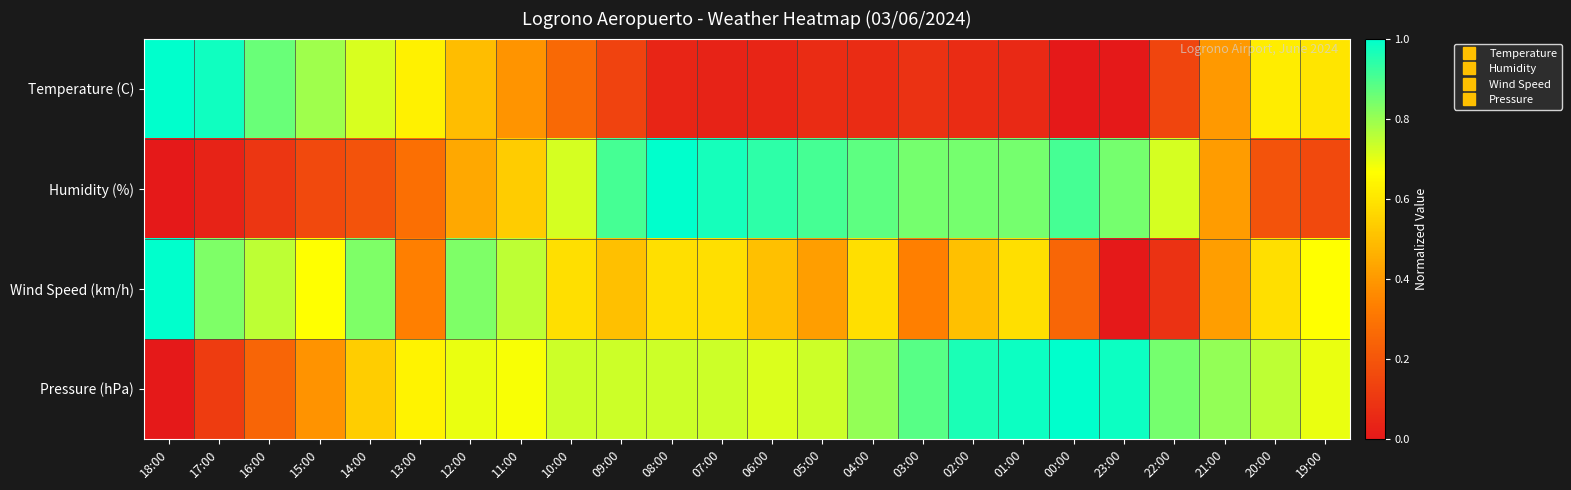

Reading right to left, extract all data points from this chart.

Temperature (C): 19:00=0.6	20:00=0.6	21:00=0.4	22:00=0.1	23:00=0.0	00:00=0.0	01:00=0.1	02:00=0.1	03:00=0.1	04:00=0.1	05:00=0.1	06:00=0.0	07:00=0.0	08:00=0.0	09:00=0.1	10:00=0.3	11:00=0.4	12:00=0.5	13:00=0.6	14:00=0.7	15:00=0.8	16:00=0.9	17:00=1.0	18:00=1.0
Humidity (%): 19:00=0.2	20:00=0.2	21:00=0.4	22:00=0.7	23:00=0.8	00:00=0.9	01:00=0.8	02:00=0.8	03:00=0.8	04:00=0.9	05:00=0.9	06:00=0.9	07:00=1.0	08:00=1.0	09:00=0.9	10:00=0.7	11:00=0.5	12:00=0.4	13:00=0.3	14:00=0.2	15:00=0.2	16:00=0.1	17:00=0.0	18:00=0.0
Wind Speed (km/h): 19:00=0.7	20:00=0.6	21:00=0.4	22:00=0.1	23:00=0.0	00:00=0.2	01:00=0.6	02:00=0.5	03:00=0.3	04:00=0.6	05:00=0.4	06:00=0.5	07:00=0.6	08:00=0.6	09:00=0.5	10:00=0.6	11:00=0.8	12:00=0.8	13:00=0.3	14:00=0.8	15:00=0.7	16:00=0.8	17:00=0.8	18:00=1.0
Pressure (hPa): 19:00=0.7	20:00=0.8	21:00=0.8	22:00=0.8	23:00=1.0	00:00=1.0	01:00=1.0	02:00=1.0	03:00=0.9	04:00=0.8	05:00=0.7	06:00=0.7	07:00=0.7	08:00=0.7	09:00=0.7	10:00=0.7	11:00=0.7	12:00=0.7	13:00=0.6	14:00=0.5	15:00=0.4	16:00=0.2	17:00=0.1	18:00=0.0